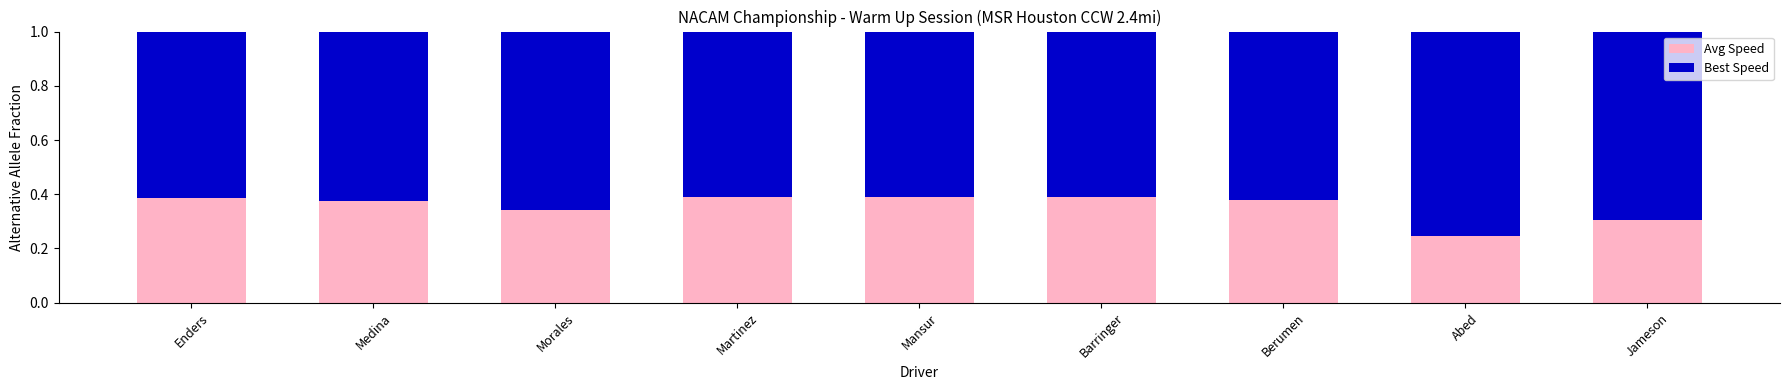

What is the total value across all series at Barringer?

1.0